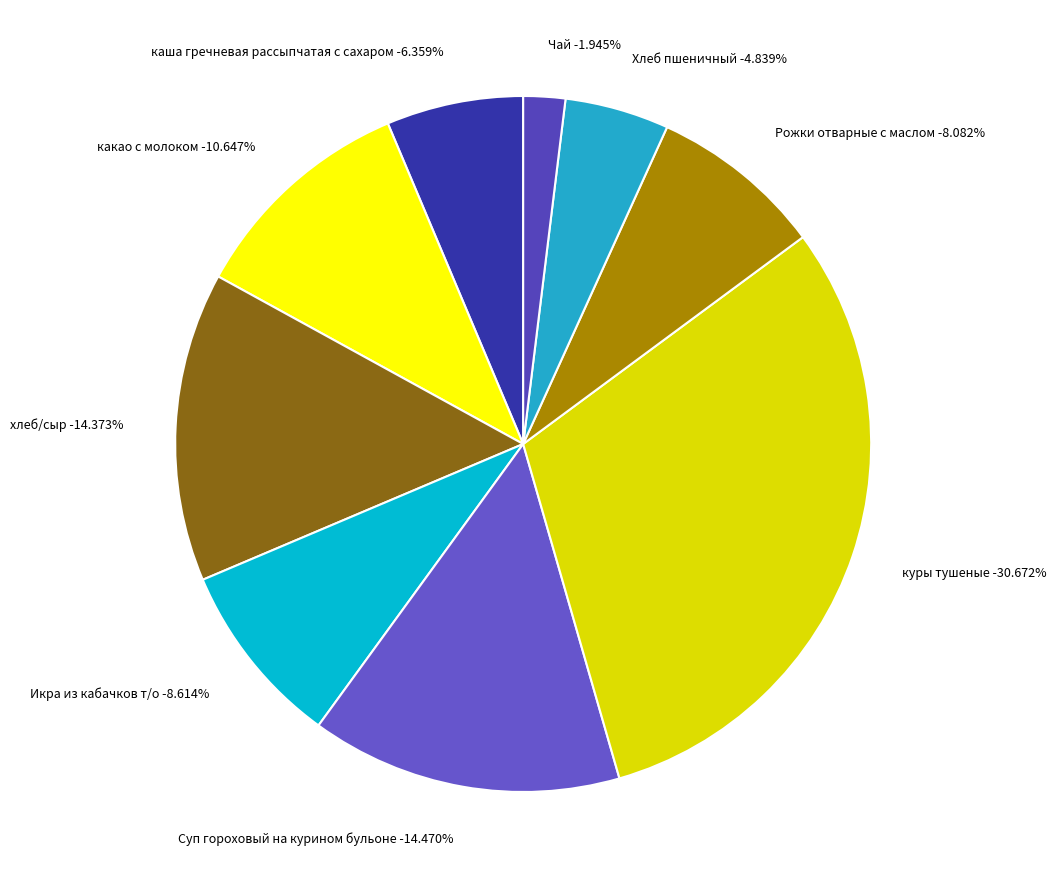

To the nearest percent, what is the average slice percentage?

11%